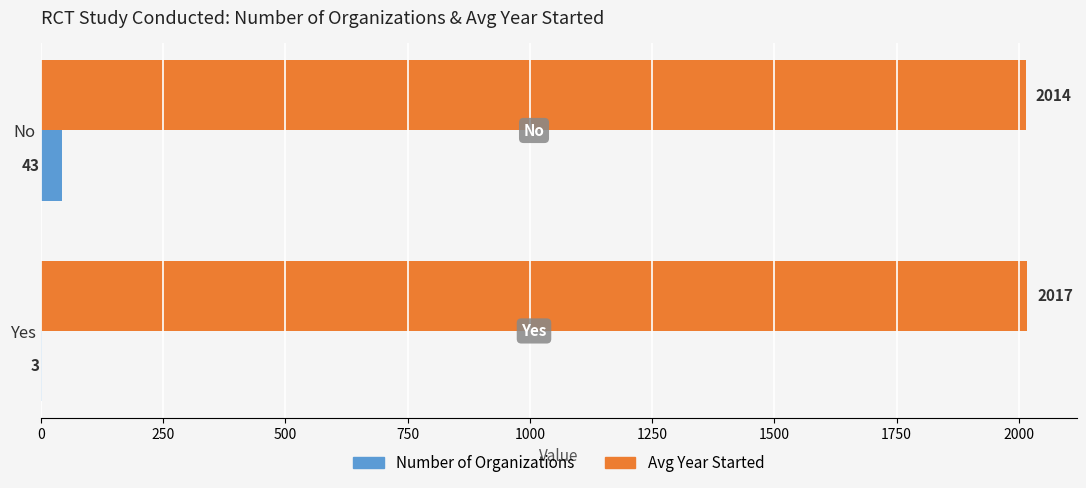

The value of Number of Organizations at Yes is 3. True or false?

True